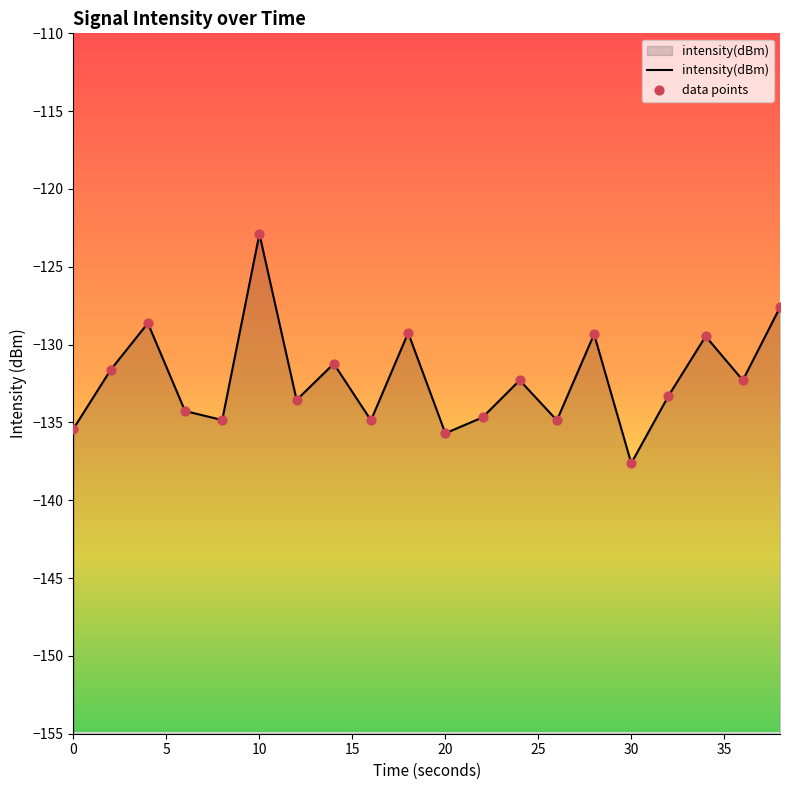

At how many categories does at least one series exceed -133?

10